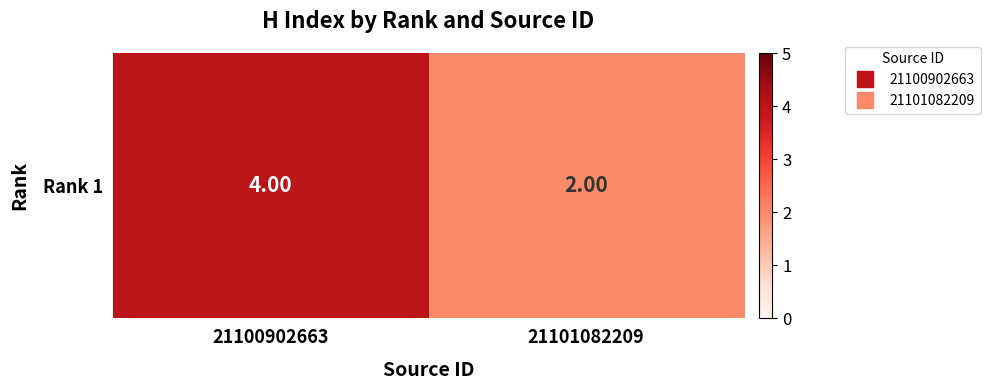

Approximately how many times larger is the value at 21100902663 compared to 21101082209?

2.0